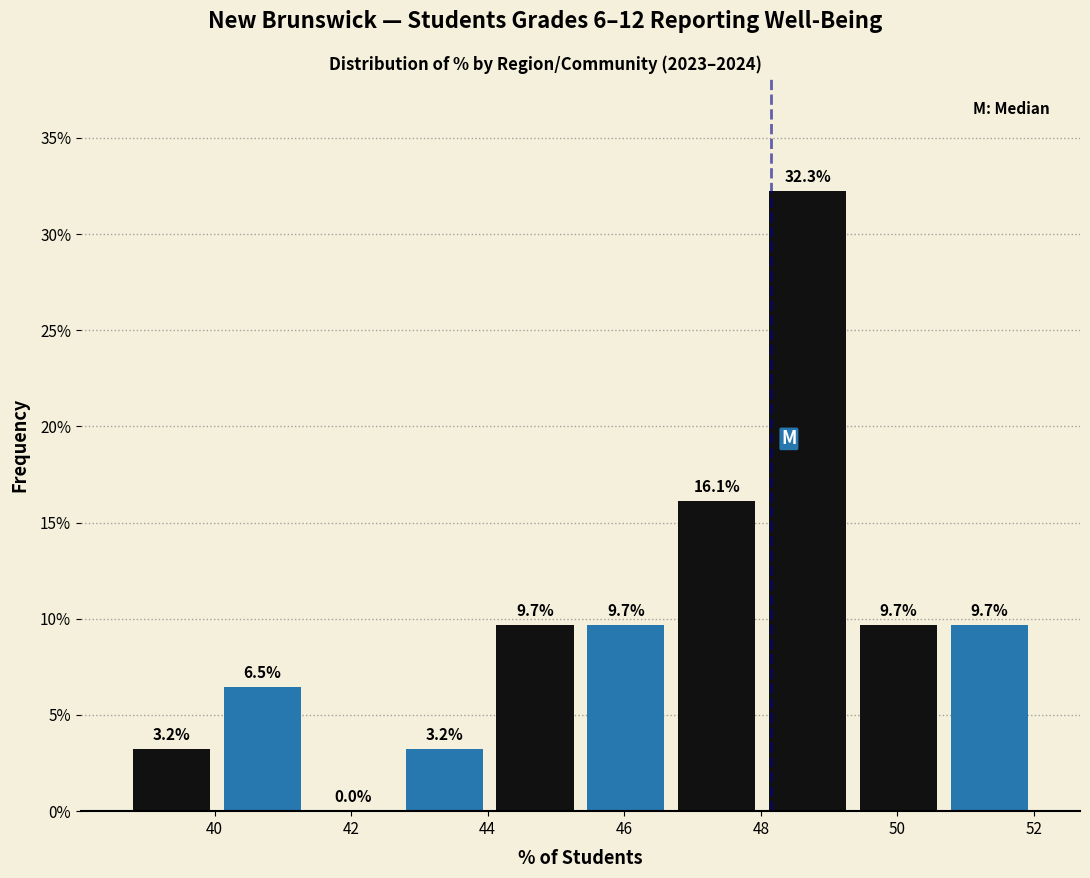

Which range on the x-axis has the tallest bar?

48.0 to 49.4